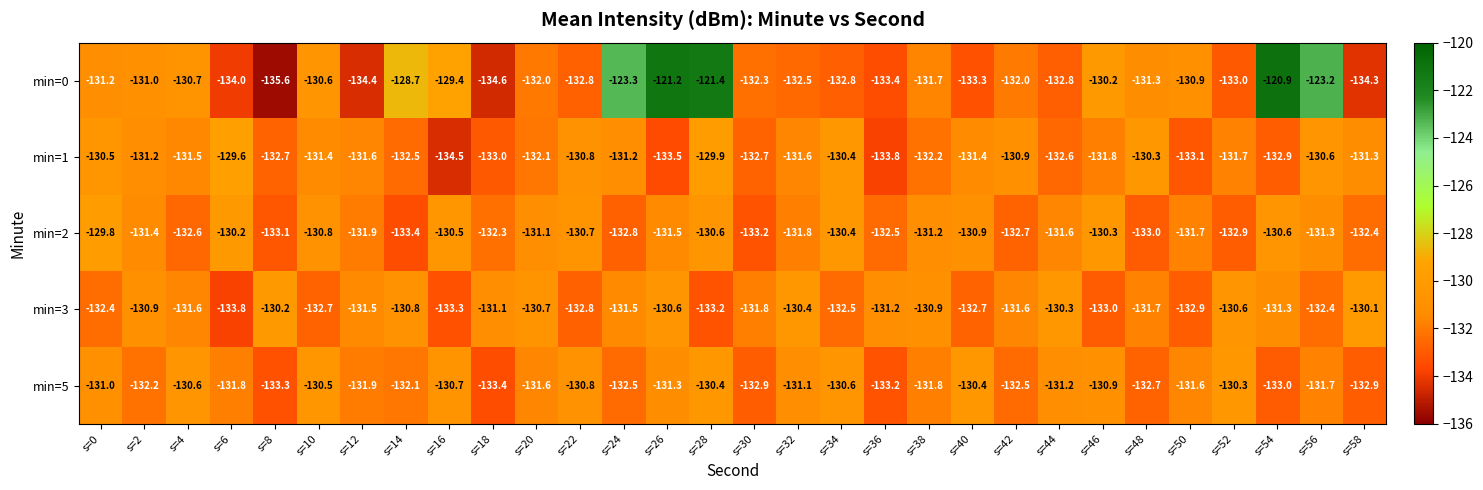

The value of min=0 at s=20 is -43.5. True or false?

False